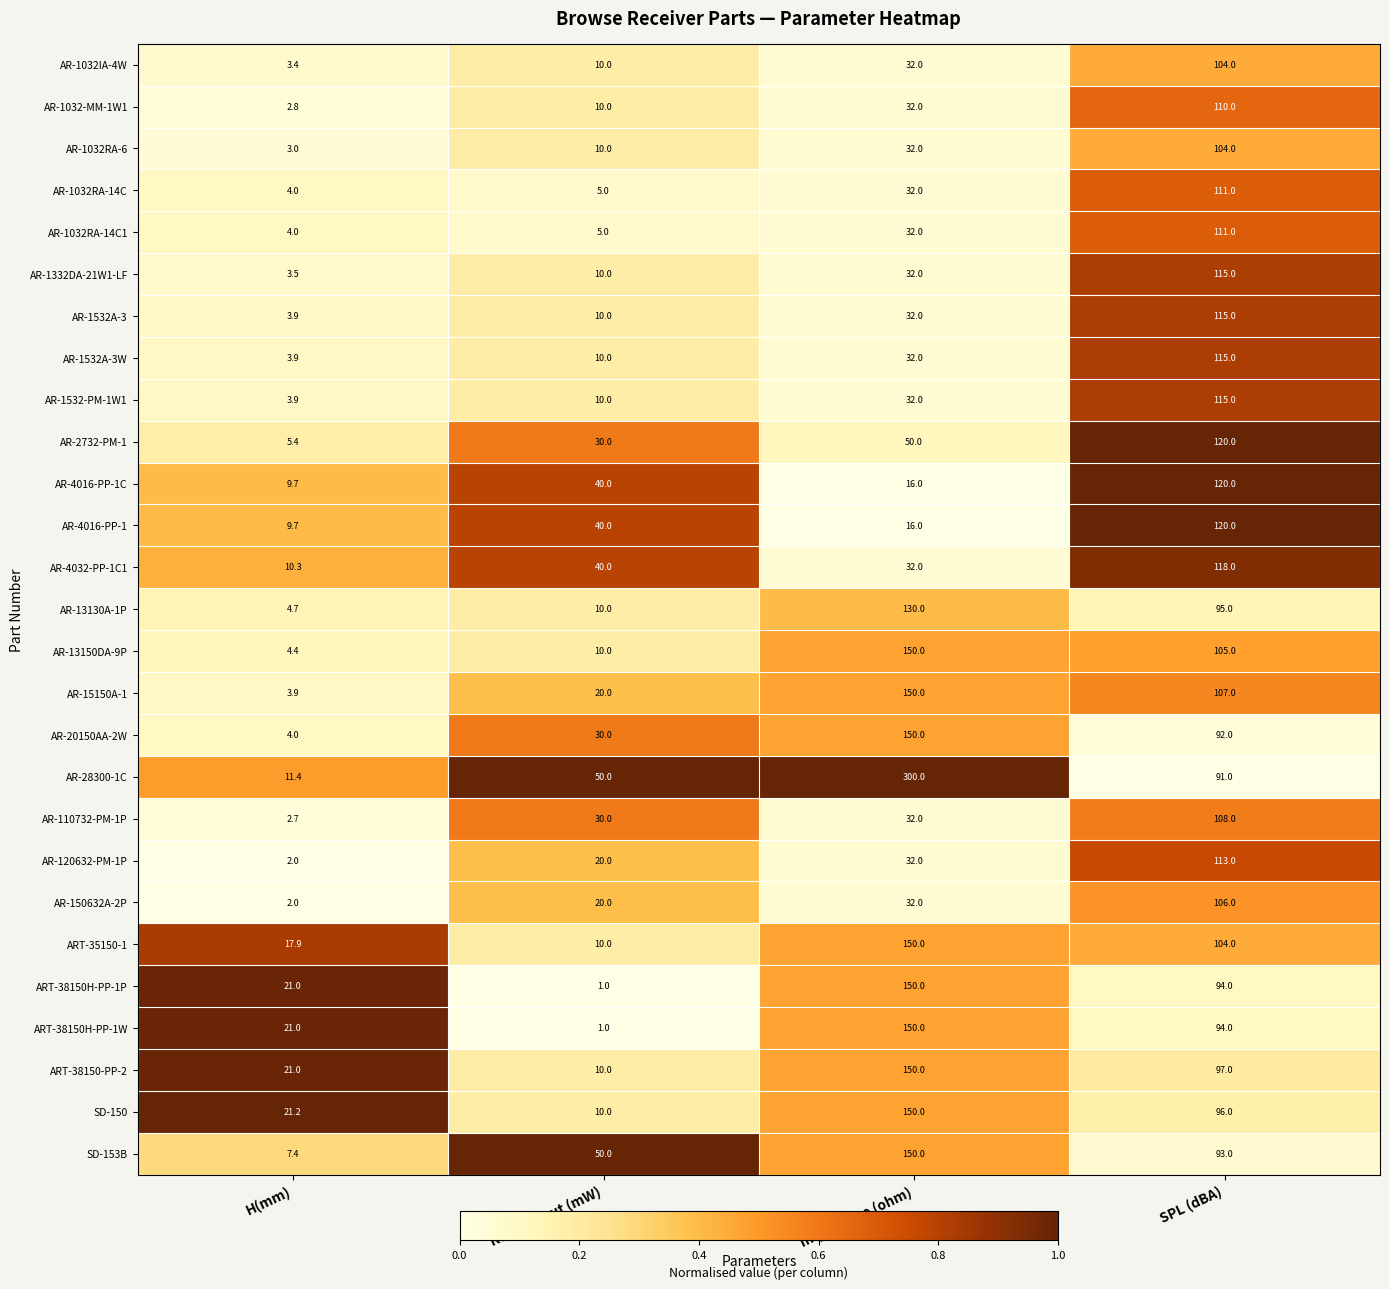

At which category is the sum across all series the highest?

SPL (dBA)